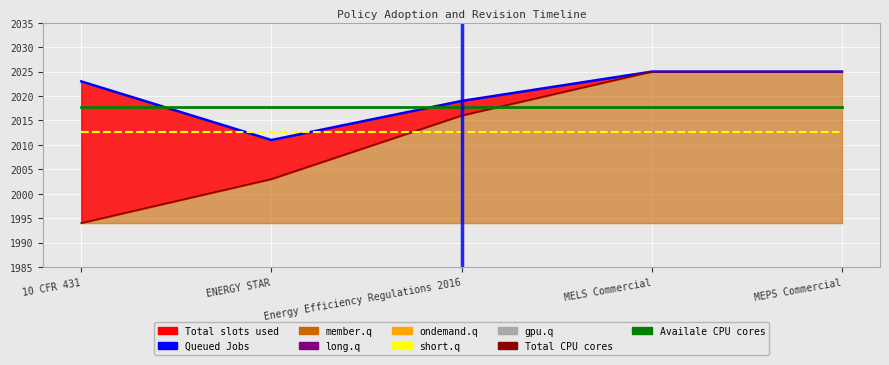

Which series has the largest total across all categories?

Queued Jobs